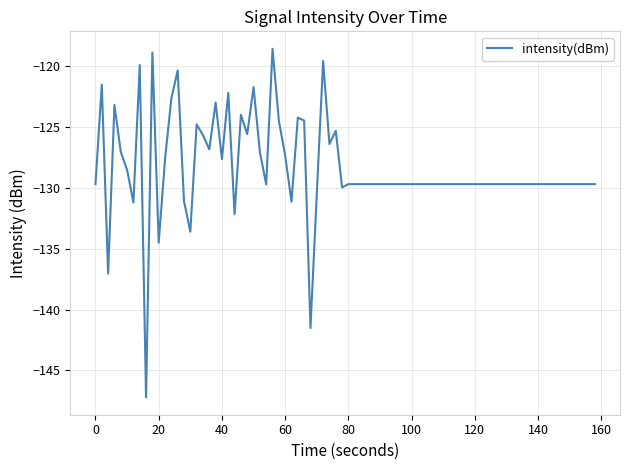

How many distinct data groups are displayed?

1